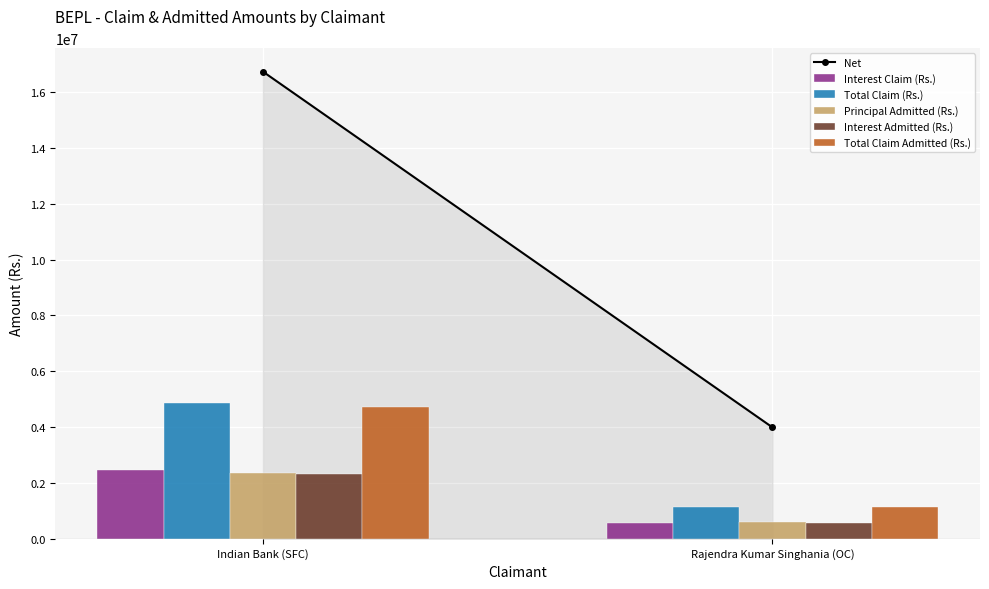

List the labels in order of Interest Admitted (Rs.) value, largest first.

Indian Bank (SFC), Rajendra Kumar Singhania (OC)